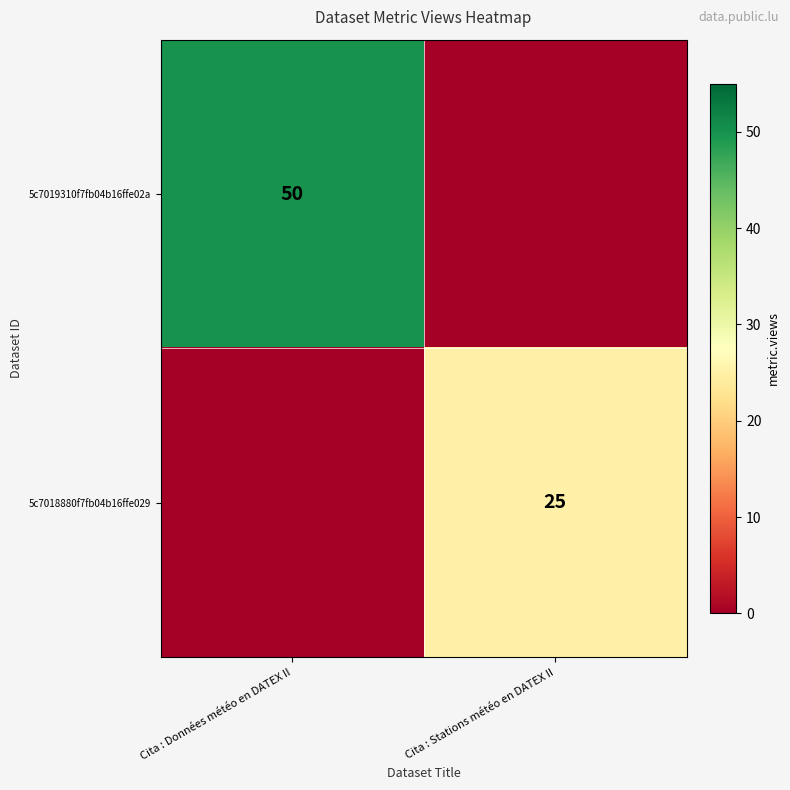

True or false: 5c7018880f7fb04b16ffe029 has a value of 25 at Cita : Stations météo en DATEX II.

True